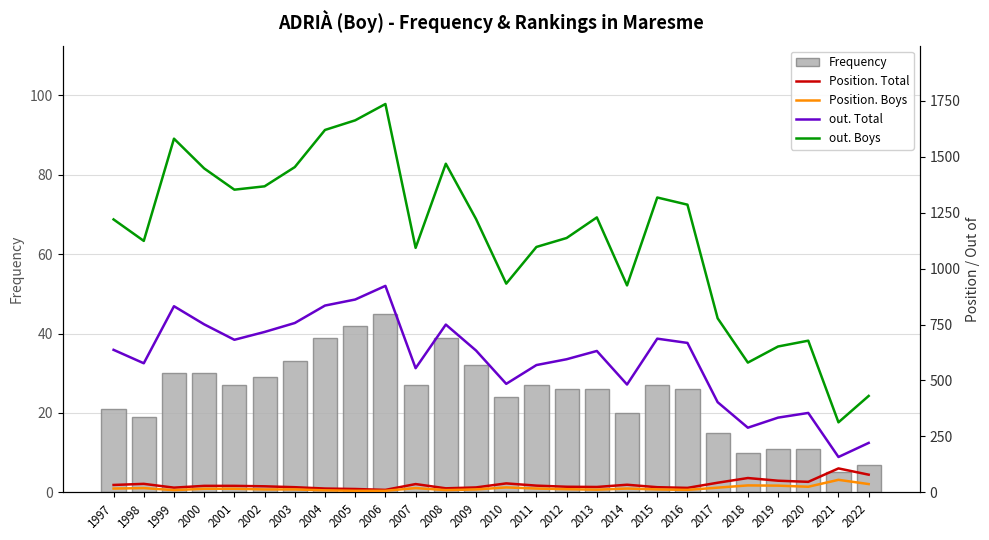

Is the value of Frequency at 2017 greater than the value of Position. Total at 2012?

No